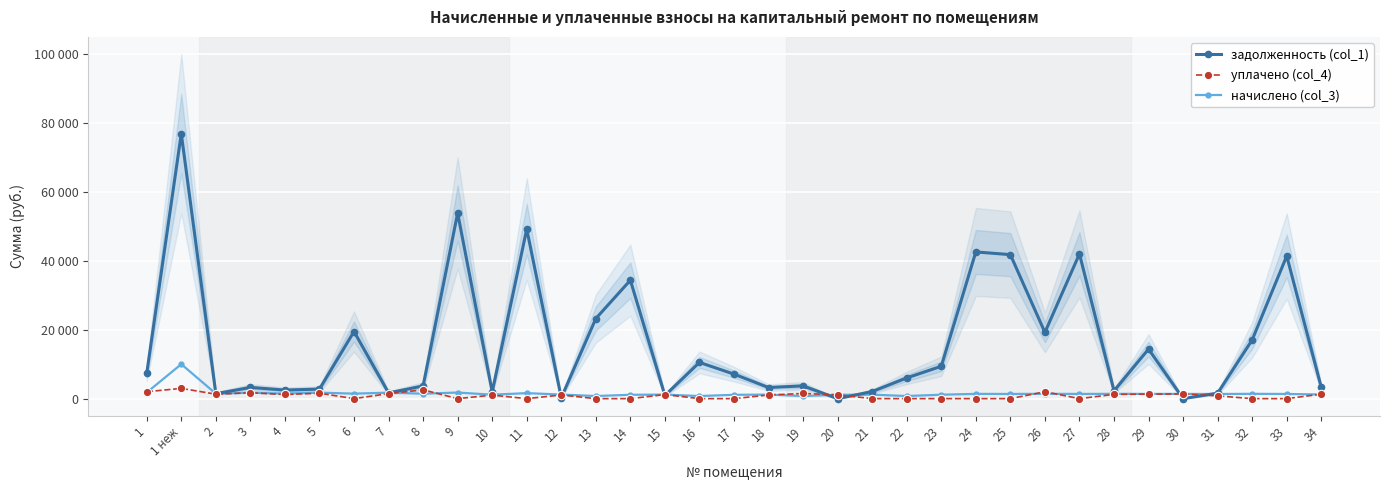

At which label does уплачено (col_4) first exceed 1050?

1